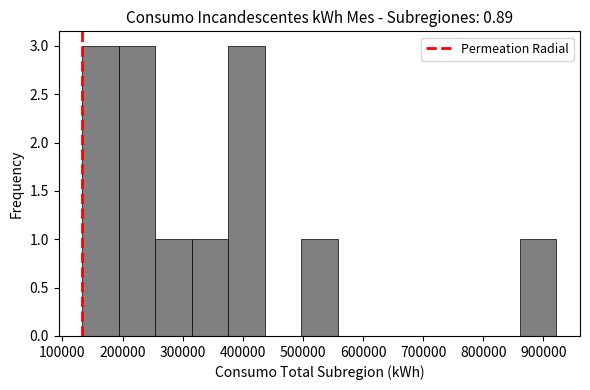

Reading left to right, list every bar in this chart as the range it spans on the x-axis followed by its height. Neither the bar edges nor the heights are printed on the chart, so give them approximately, as read against the axes.

130000 to 190000: 3
190000 to 250000: 3
250000 to 320000: 1
320000 to 380000: 1
380000 to 440000: 3
440000 to 500000: 0
500000 to 560000: 1
560000 to 620000: 0
620000 to 680000: 0
680000 to 740000: 0
740000 to 800000: 0
800000 to 860000: 0
860000 to 920000: 1